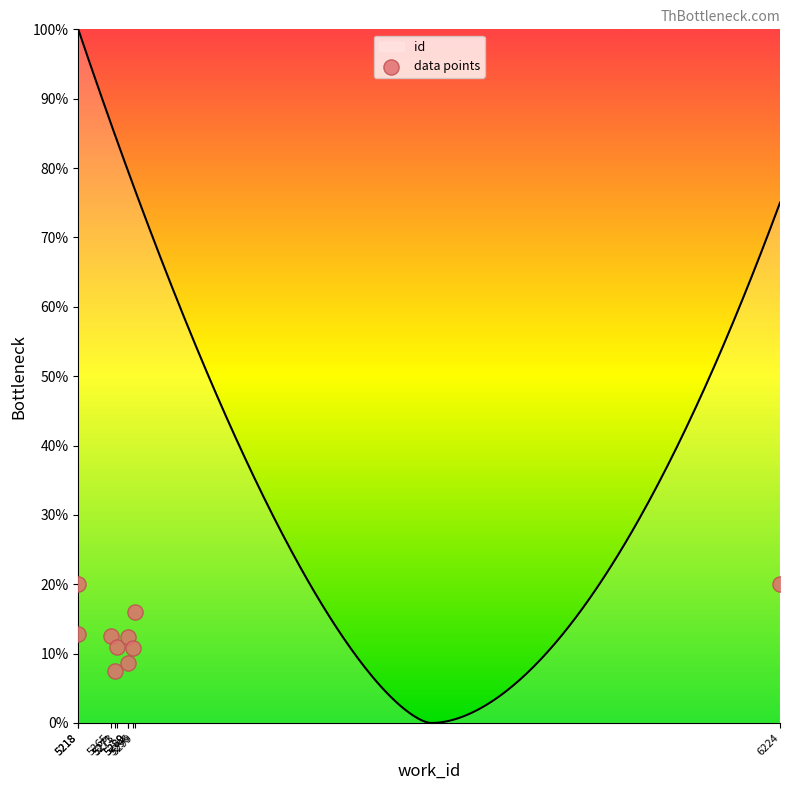

What is the ratio of the value at 5218 to the value at 5289?

1.6